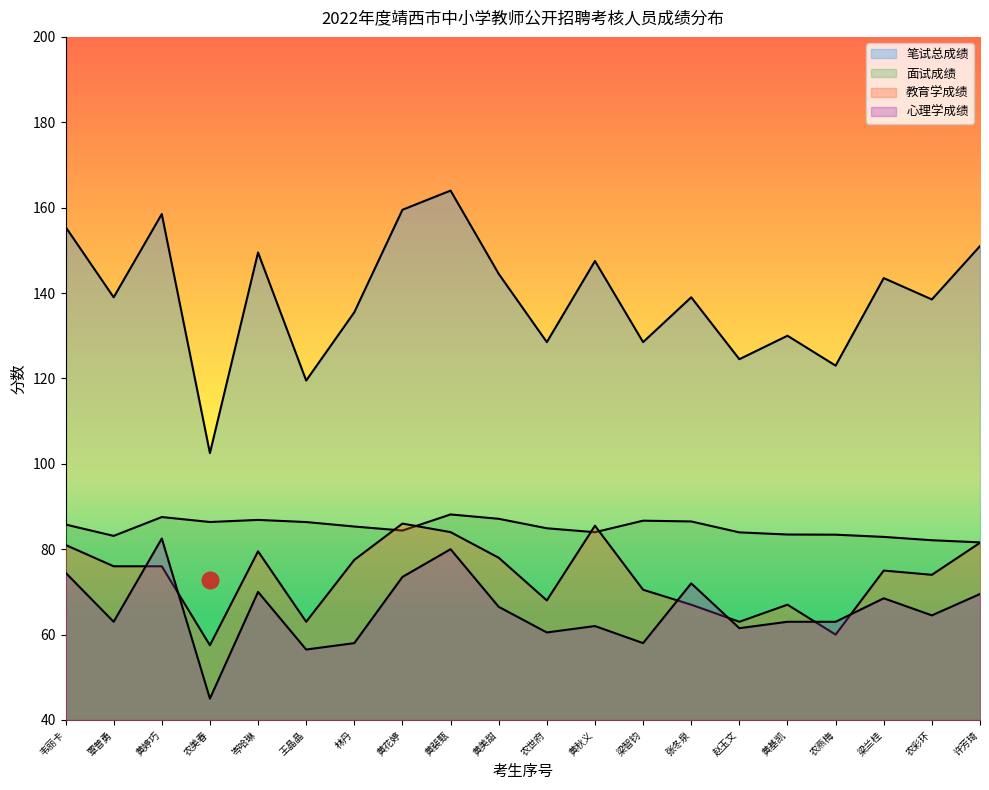

How many lines are shown in the chart?

4